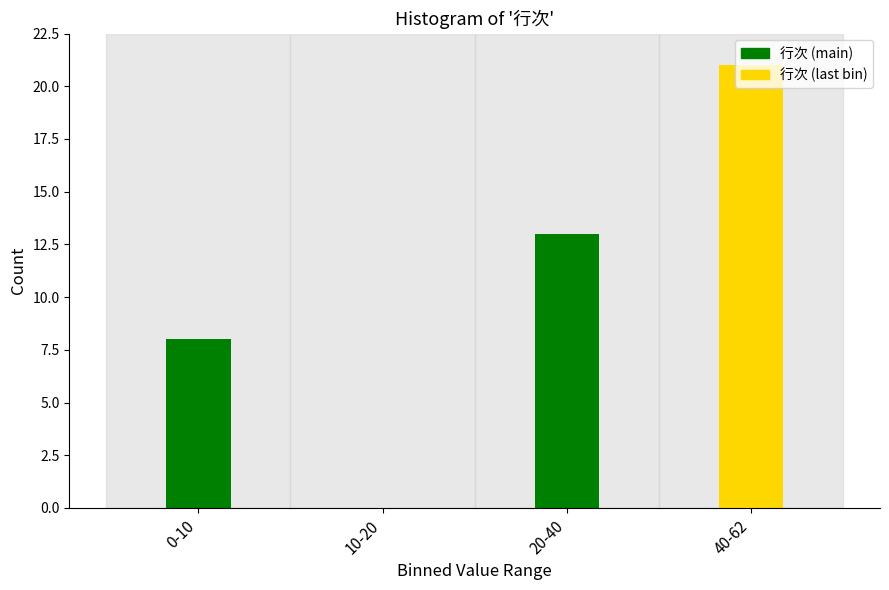

What value does the data have at 40-62?

21